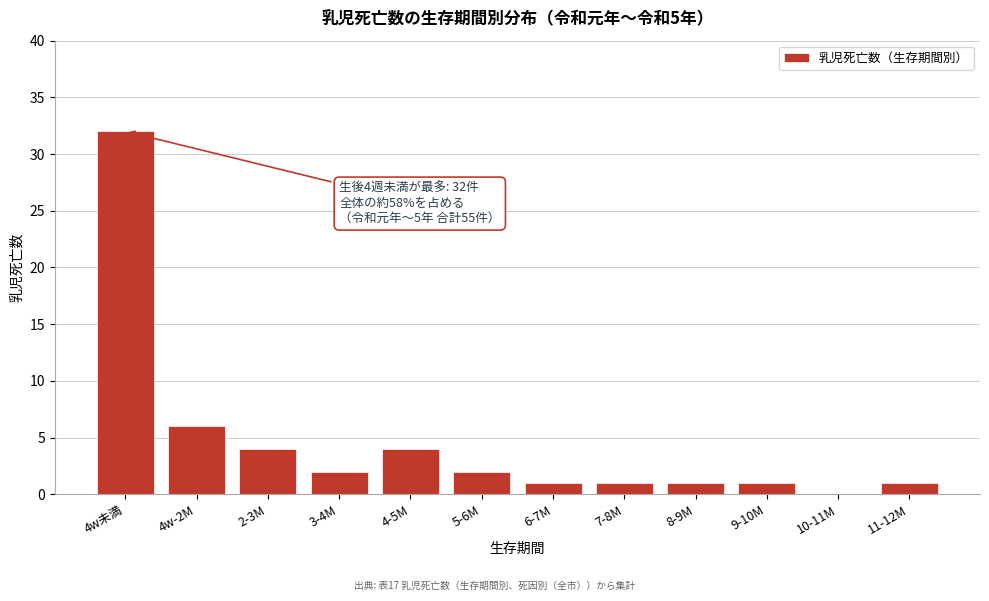

Reading left to right, what are all the values shown in this chart?

4w未満=32	4w-2M=6	2-3M=4	3-4M=2	4-5M=4	5-6M=2	6-7M=1	7-8M=1	8-9M=1	9-10M=1	10-11M=0	11-12M=1